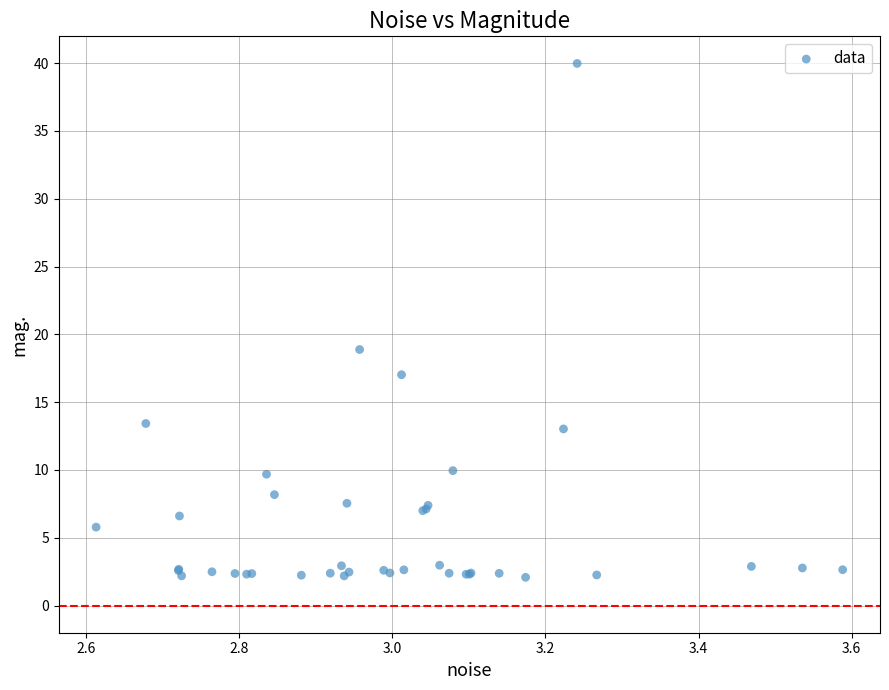

What Y value in the scatter plot is closest to 21?

18.9